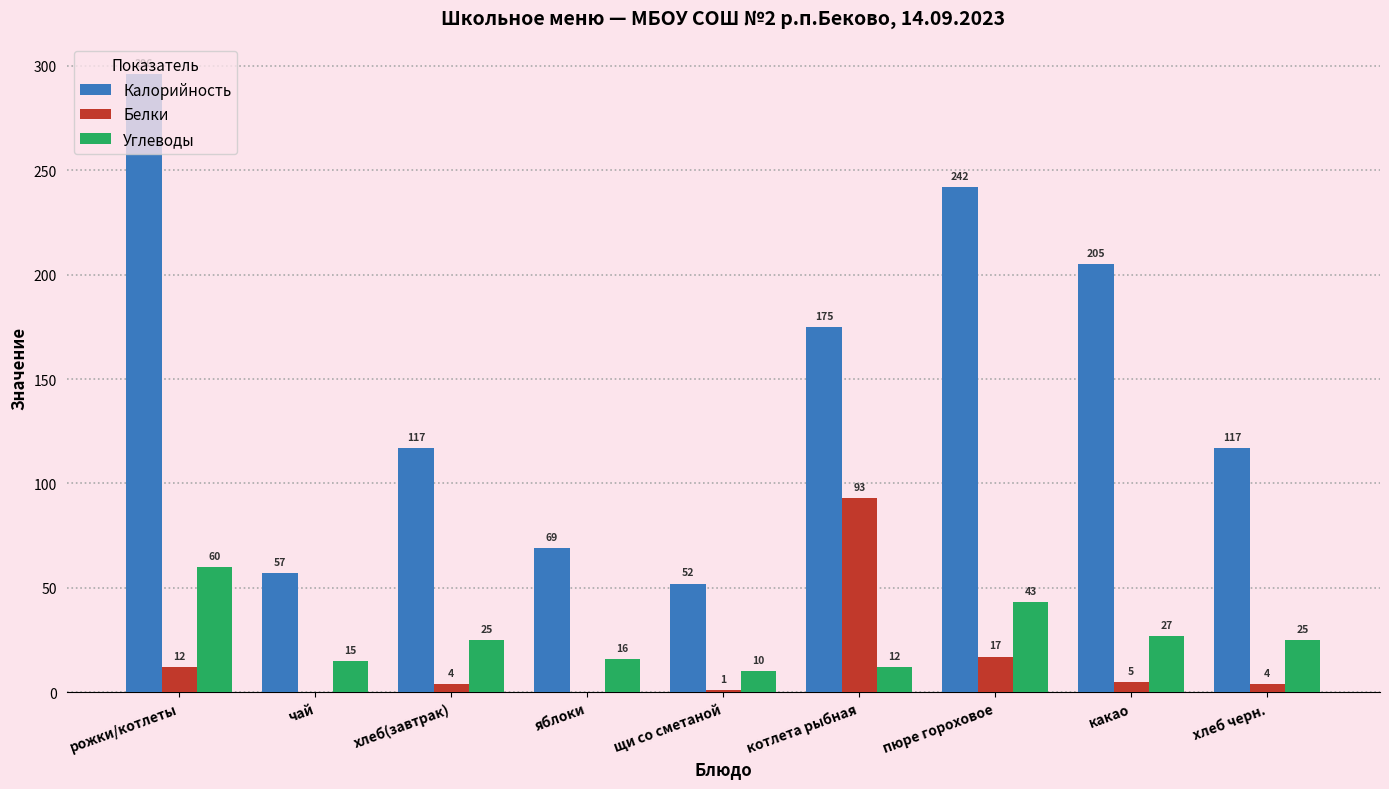

Between яблоки and котлета рыбная, which series saw the biggest shift?

Калорийность